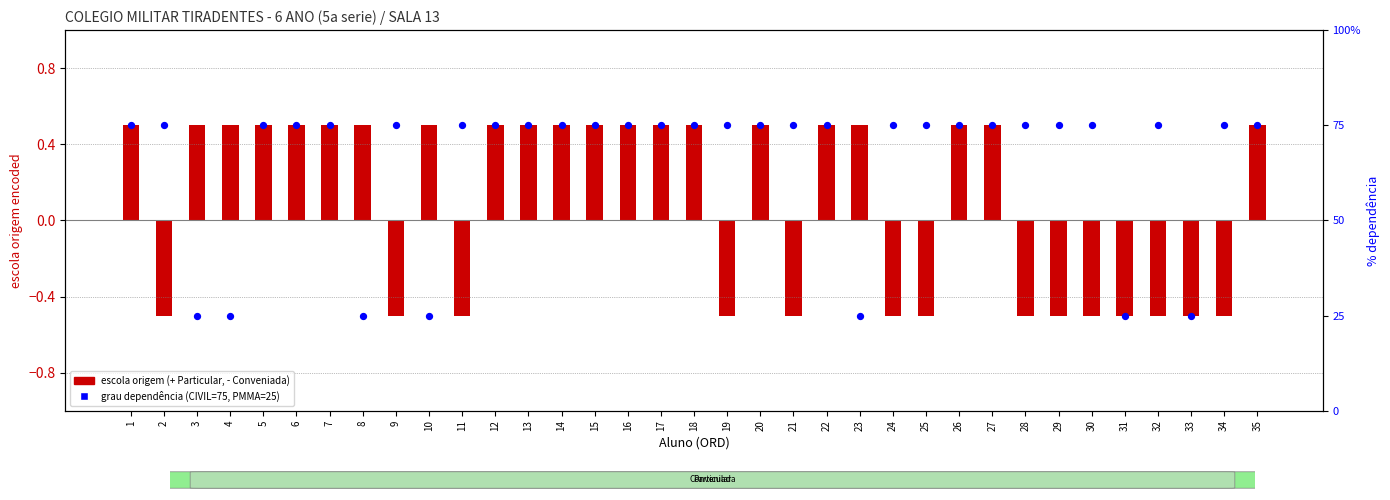

What are all the series names shown in the legend?

escola origem (Particular=+, Conveniada=-), grau de dependência (CIVIL=75%, PMMA=25%)